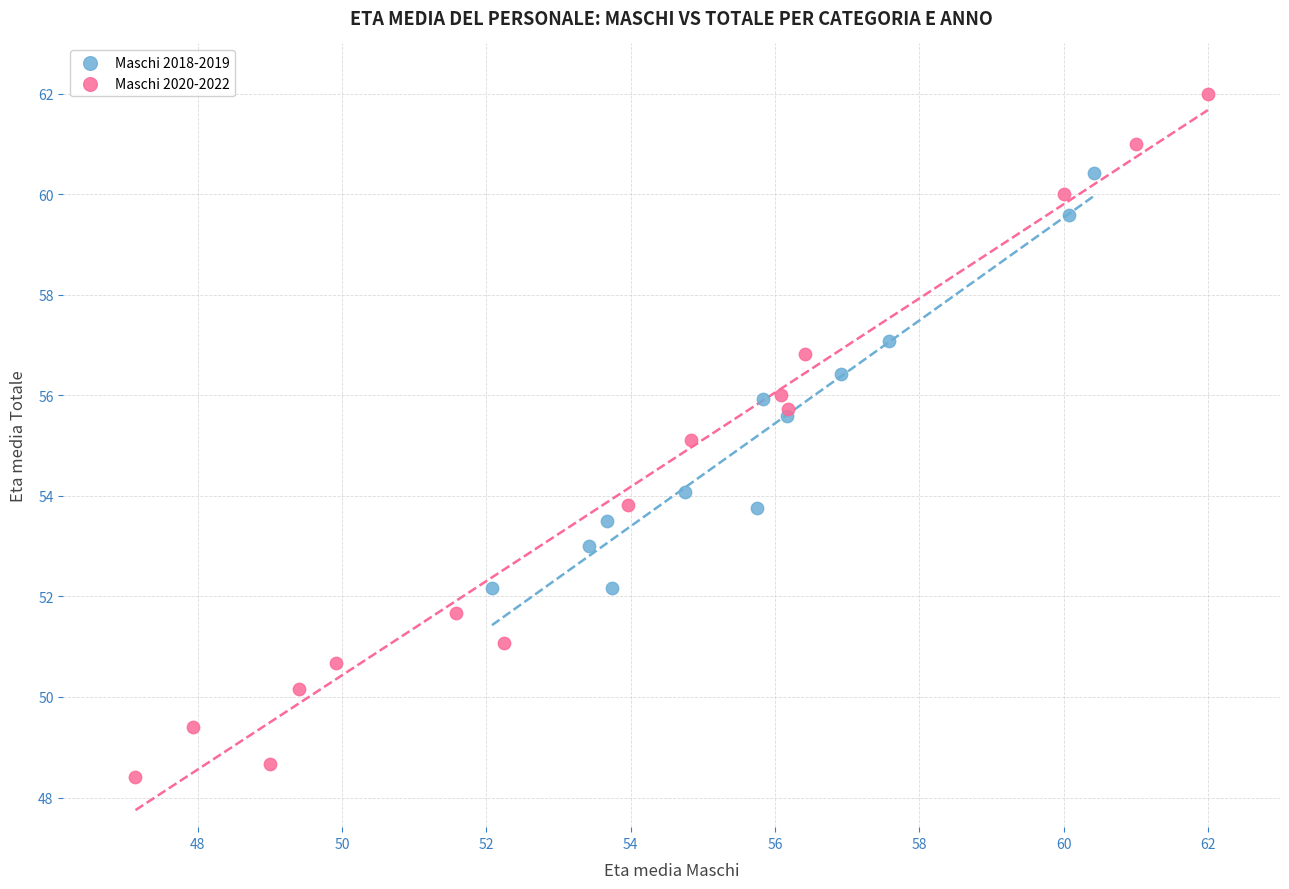

What are all the series names shown in the legend?

Maschi 2018-2019, Maschi 2020-2022